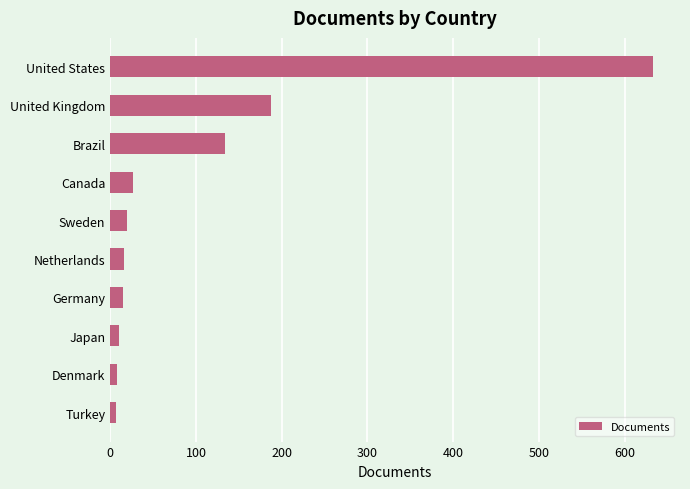

What is the change in value from Canada to United States?

+607